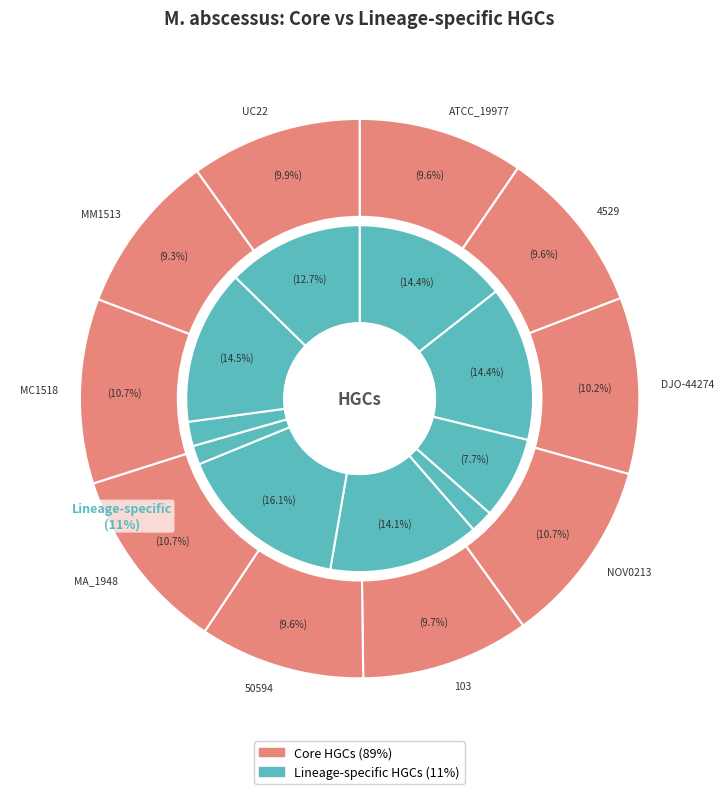

What percentage is NOT represented by M_abscessus_MC1518?

89.3%